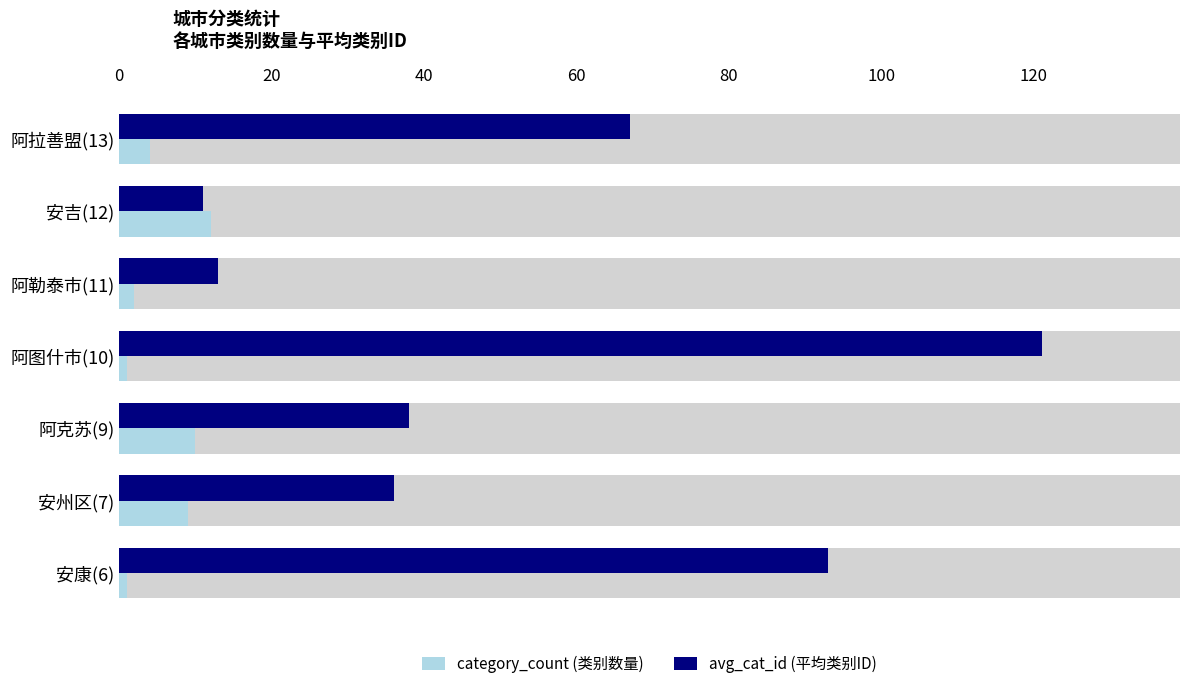

List the series in order of their peak value, lowest first.

category_count (类别数量), avg_cat_id (平均类别ID)